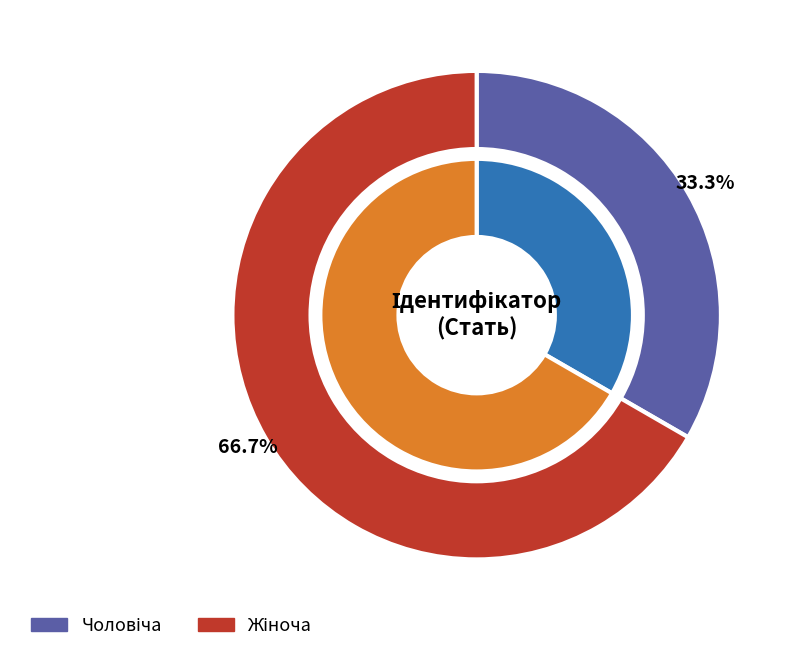

To the nearest percent, what portion does Жіноча represent?

67%